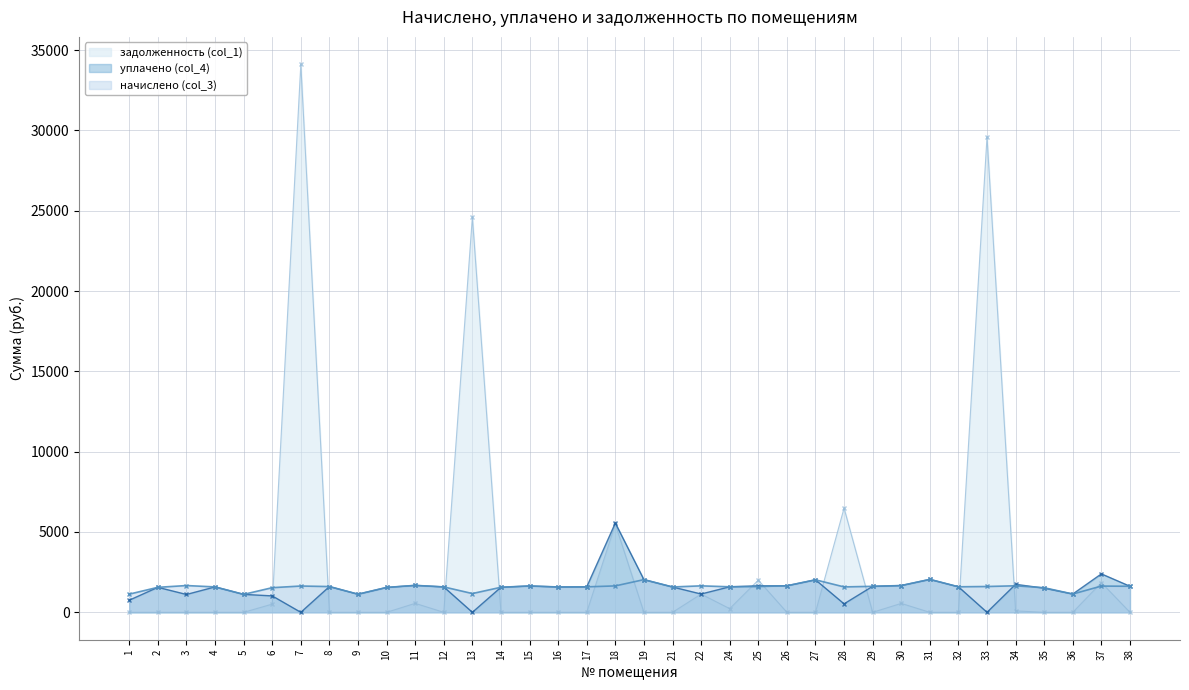

How many lines are shown in the chart?

3